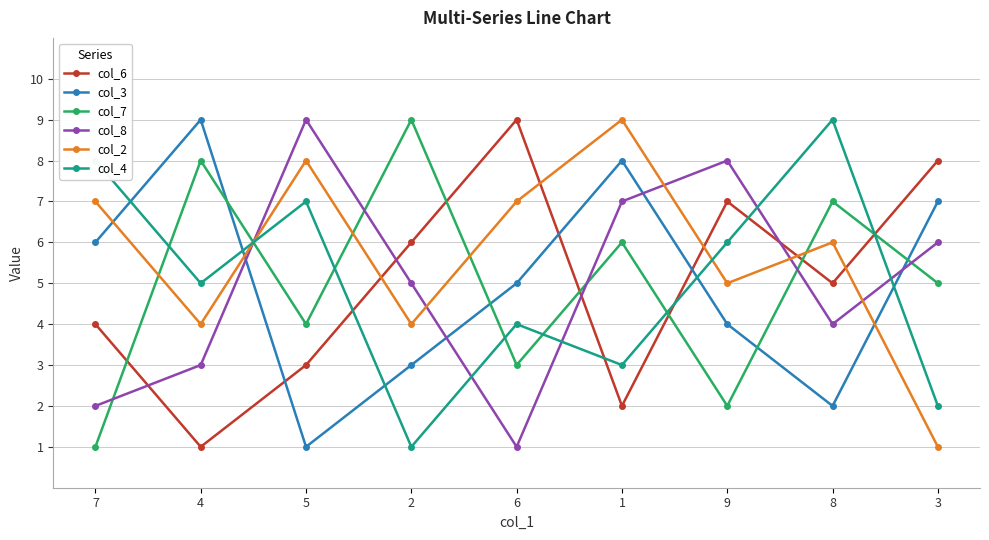

Between which two adjacent categories do col_8 and col_3 first intersect?

4 and 5